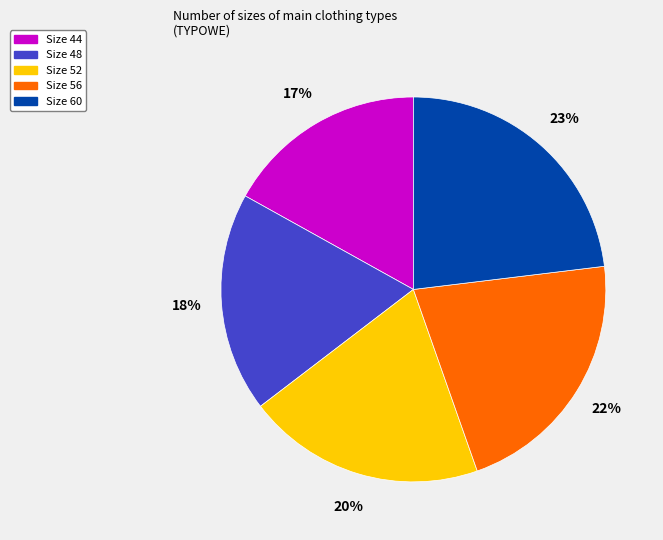

Is there a majority slice in this chart?

No